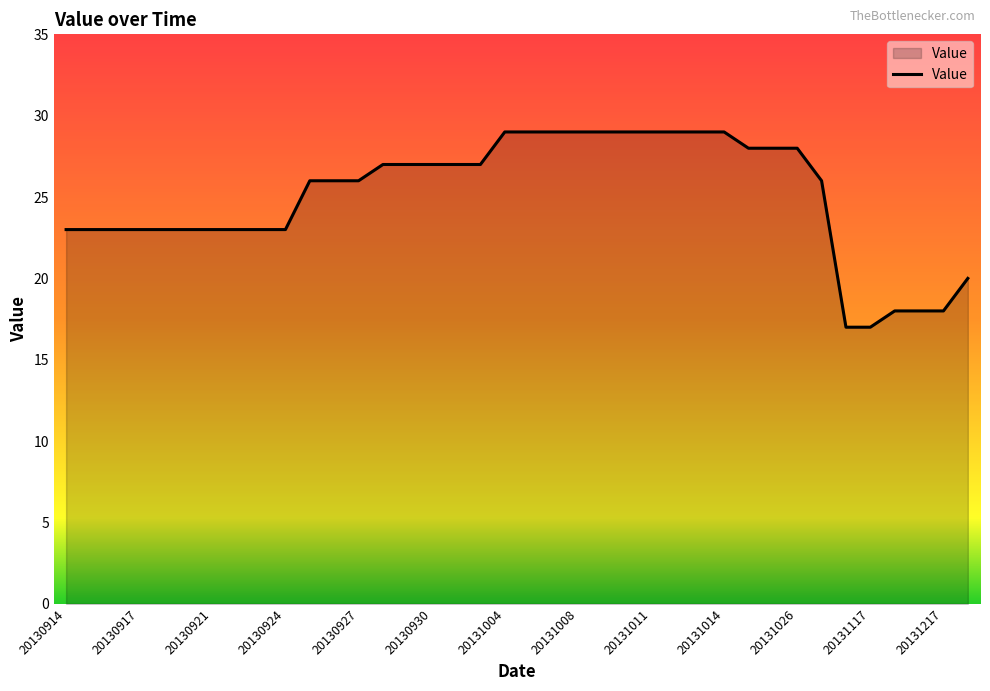

What is the maximum value shown in the chart?

29